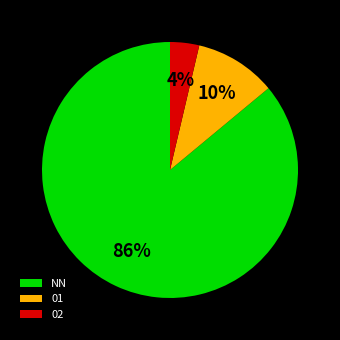

Which category accounts for the majority?

NN